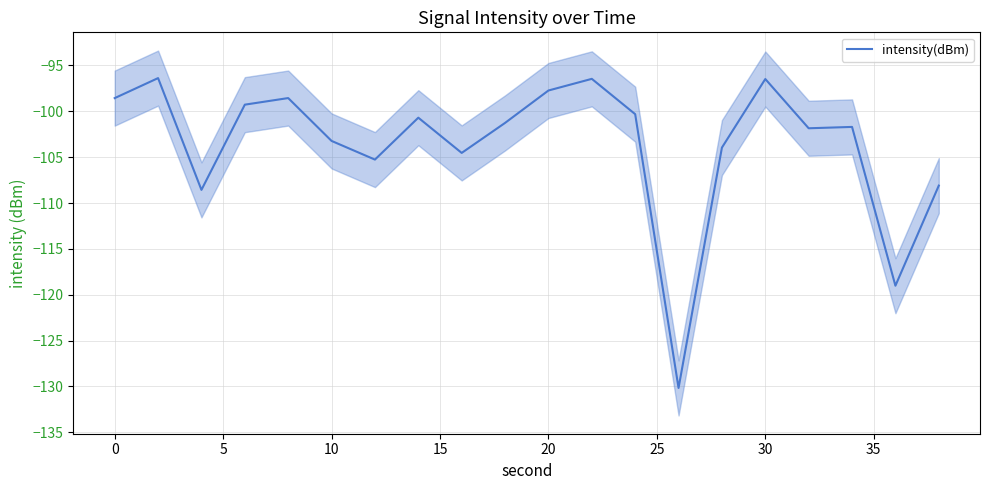

What is the value of the 19th point from the left?

-119.0